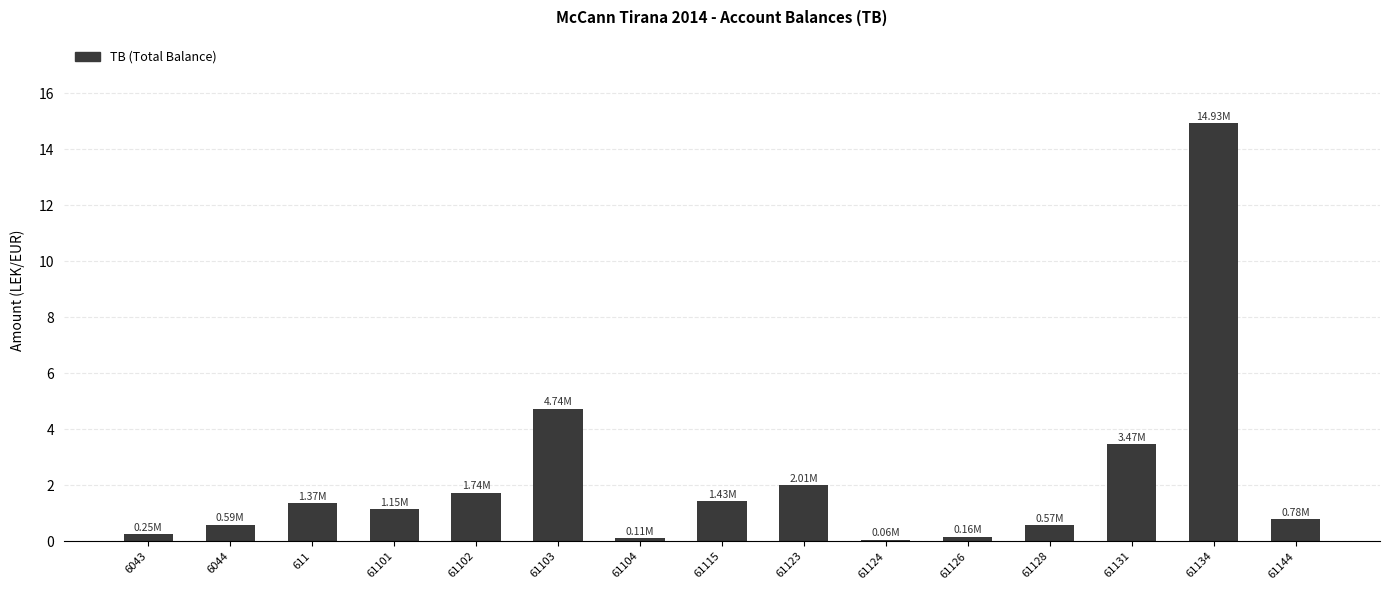

What is the change in value from 61126 to 61131?

+3.3